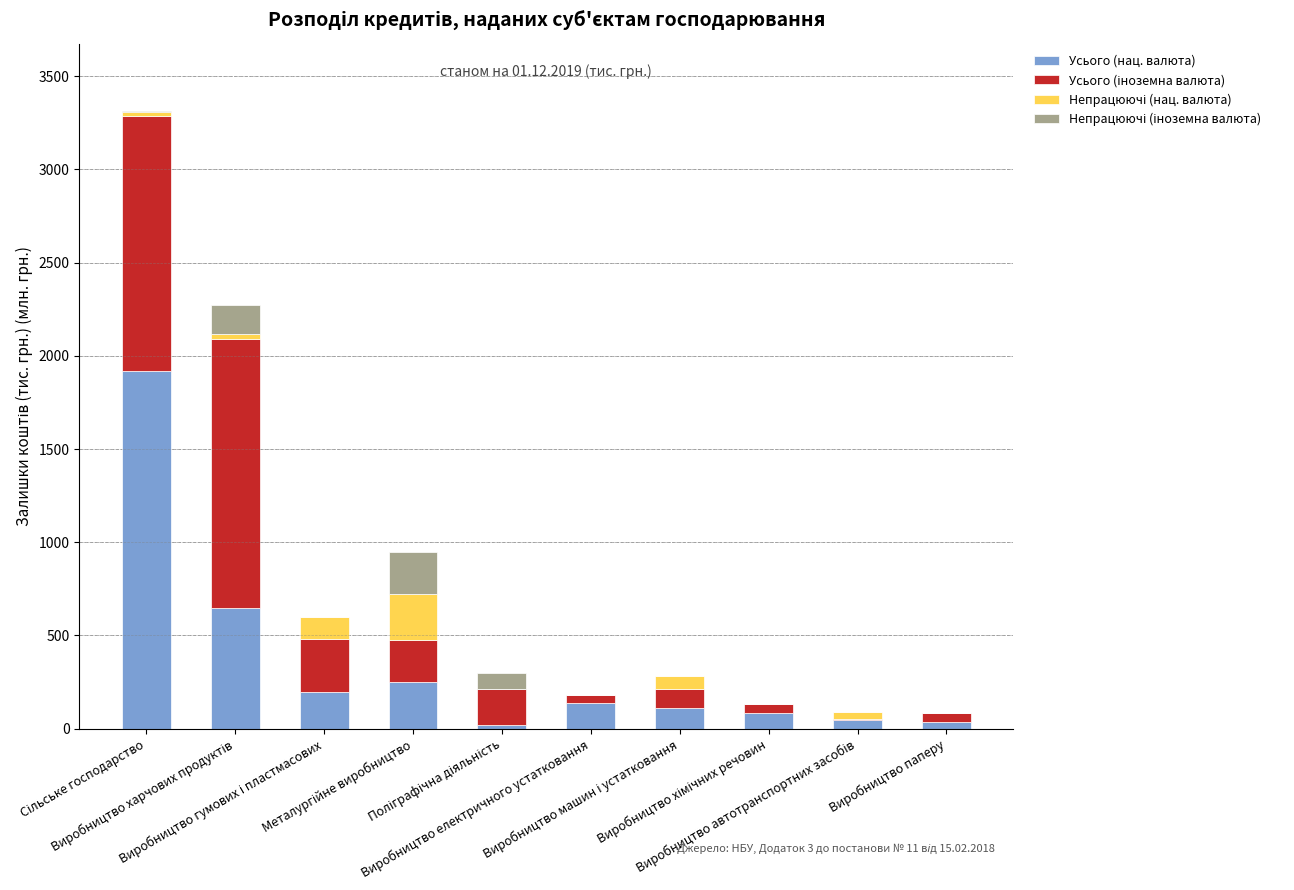

What is the sum of all Усього (нац. валюта) values?

3443.8